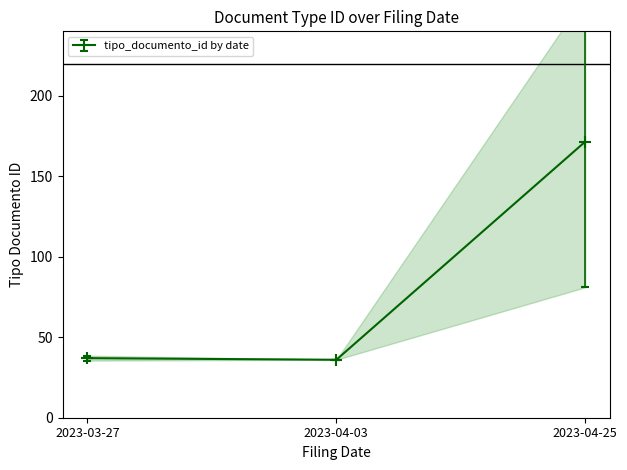

What is the change in value from 2023-04-03 to 2023-03-27?

+1